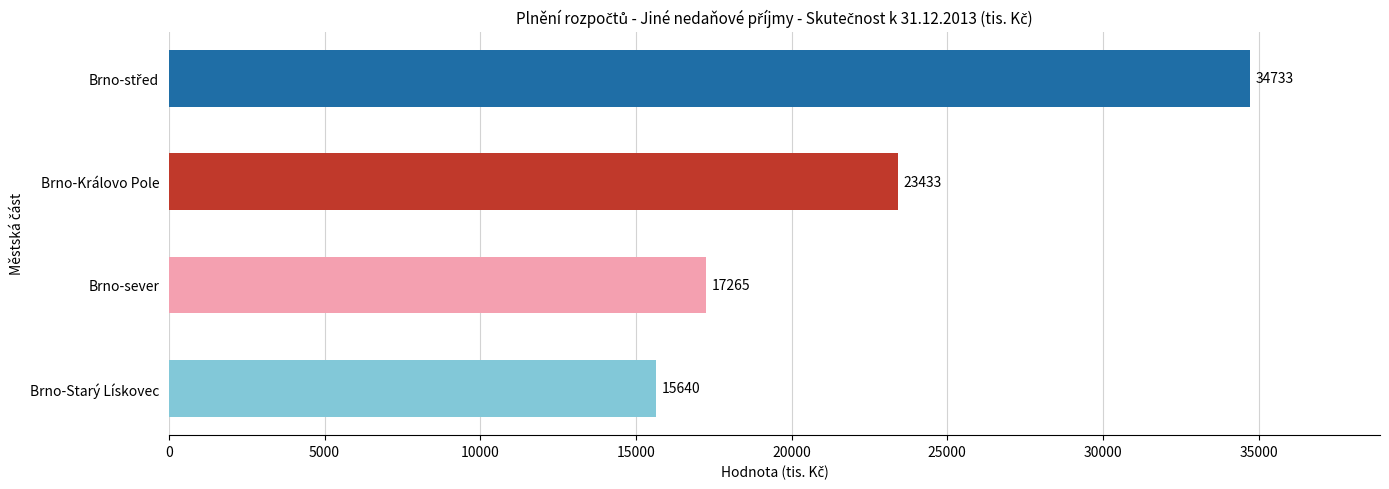

What is the sum of all values?

91071